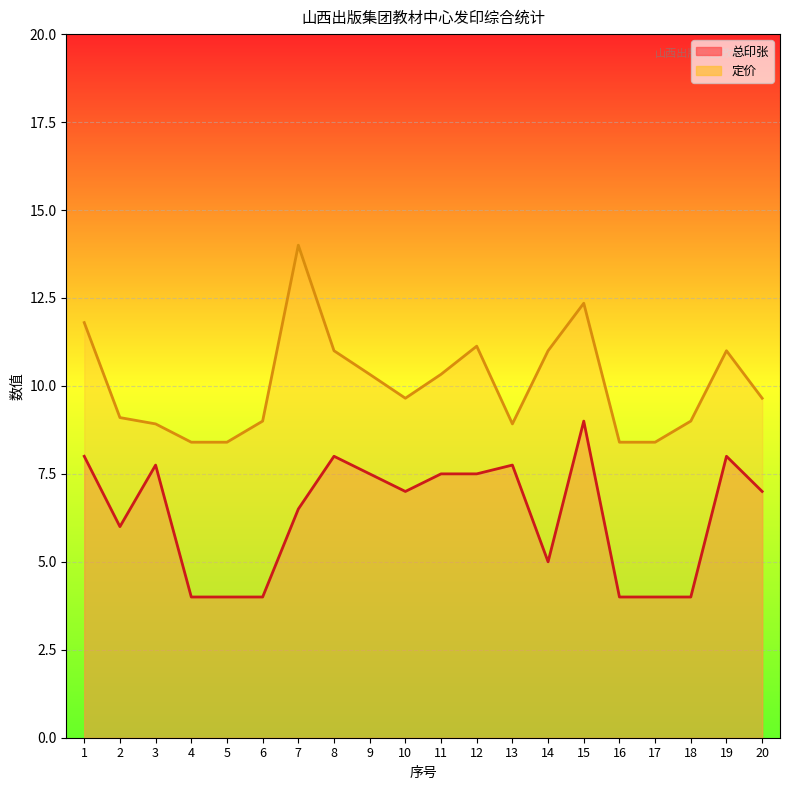

Rank the categories by 定价 value from lowest to highest.

4, 5, 16, 17, 3, 13, 6, 18, 2, 10, 20, 9, 11, 8, 14, 19, 12, 1, 15, 7